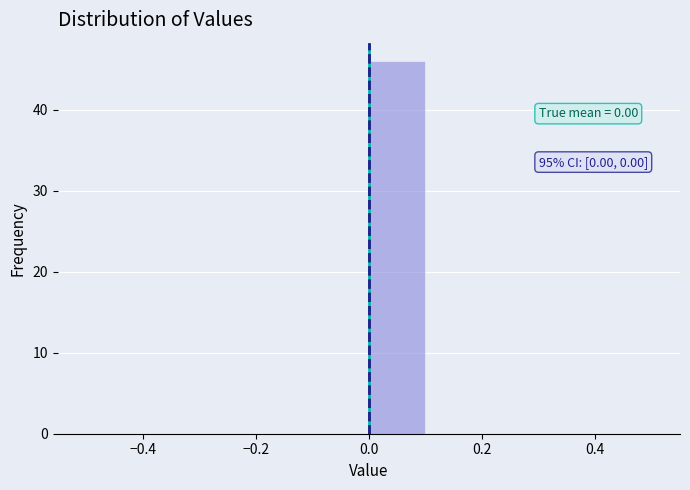

Over which range of the x-axis is the bar tallest?

0.0 to 0.1